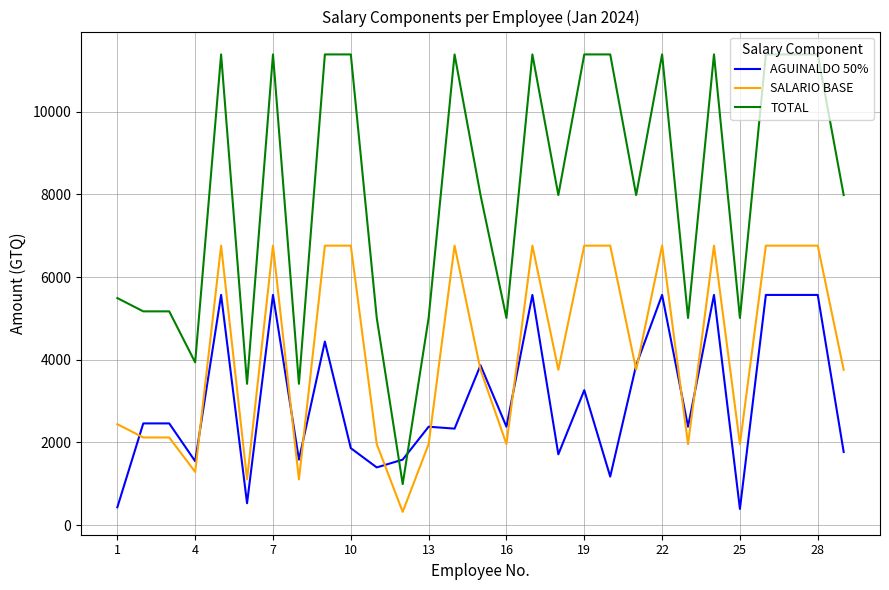

What is the minimum value for AGUINALDO 50%?

391.2